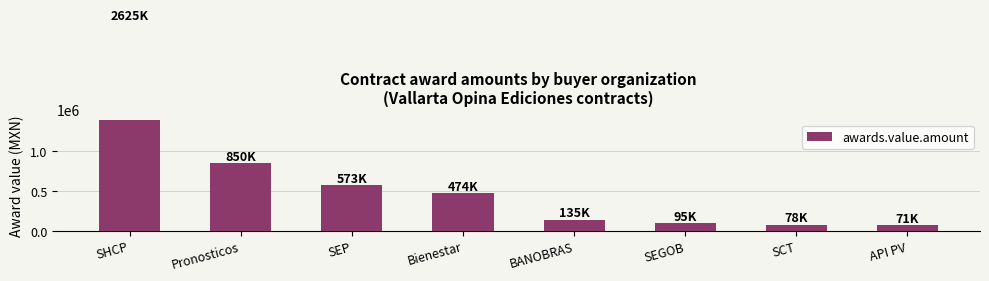

What is the change in value from Bienestar to BANOBRAS?

-339171.3